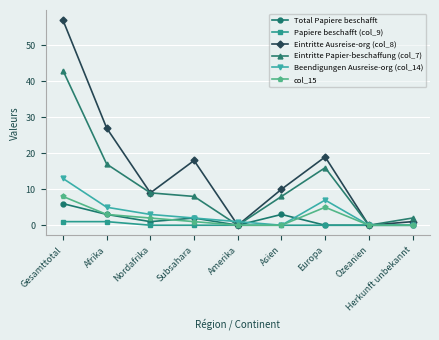

What is the spread (max minus min) of values at Asien?

10